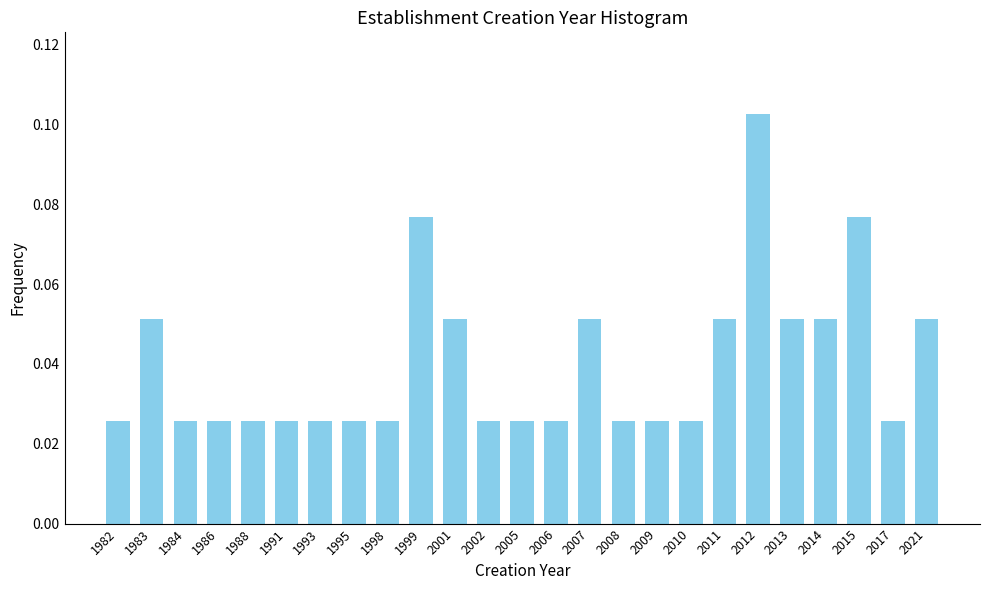

Which has a higher value, 2014 or 1999?

1999